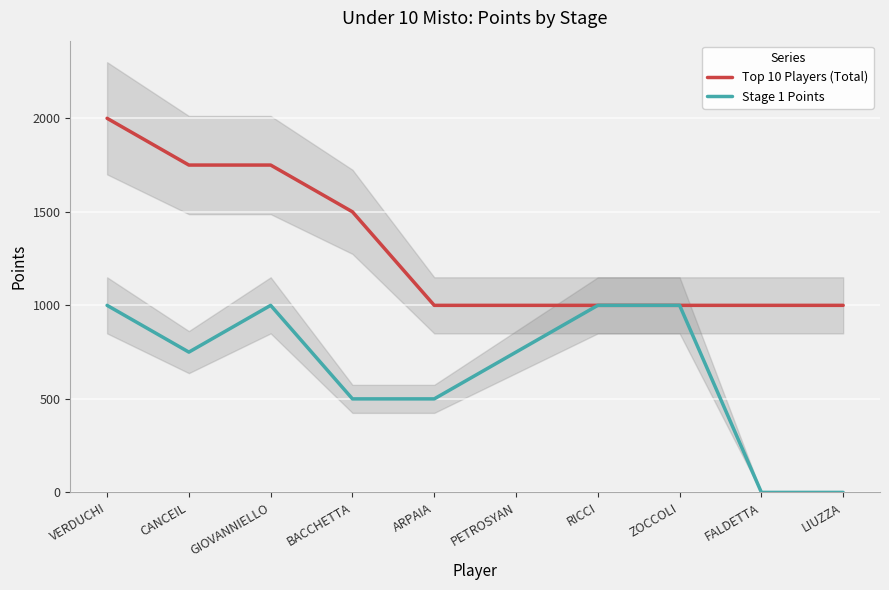

Is it true that Top 10 Players (Total) equals 315 at BACCHETTA?

False